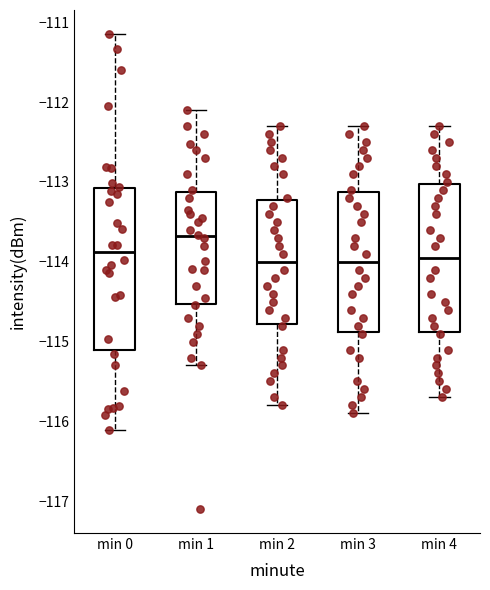

Which box's median line is the highest?

min 1